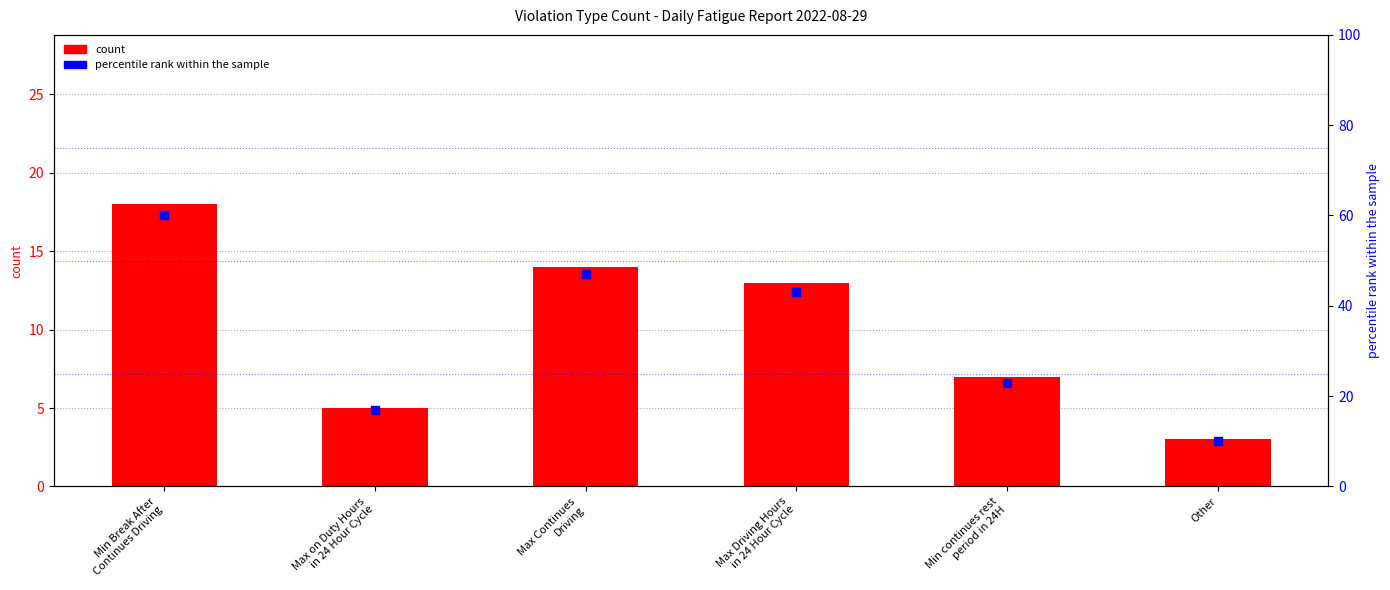

Which series contains the lowest Y value?

count